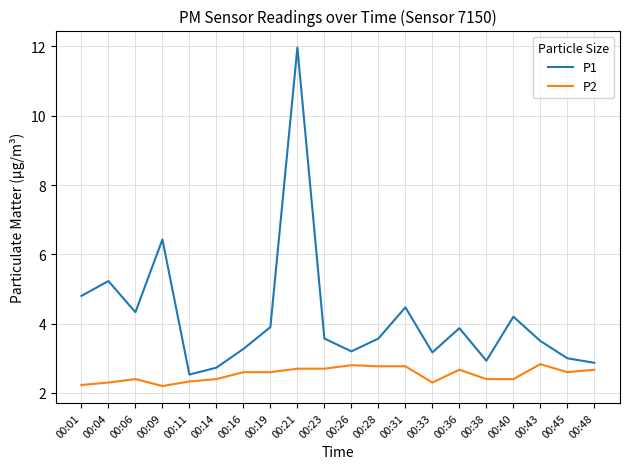

How many distinct data groups are displayed?

2